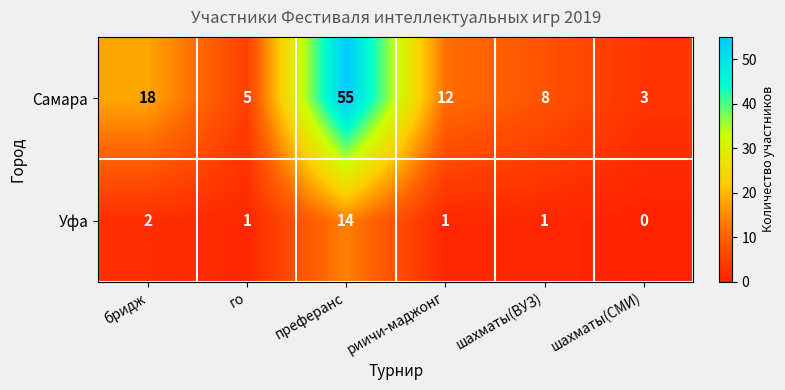

What is the maximum value shown in the chart?

55